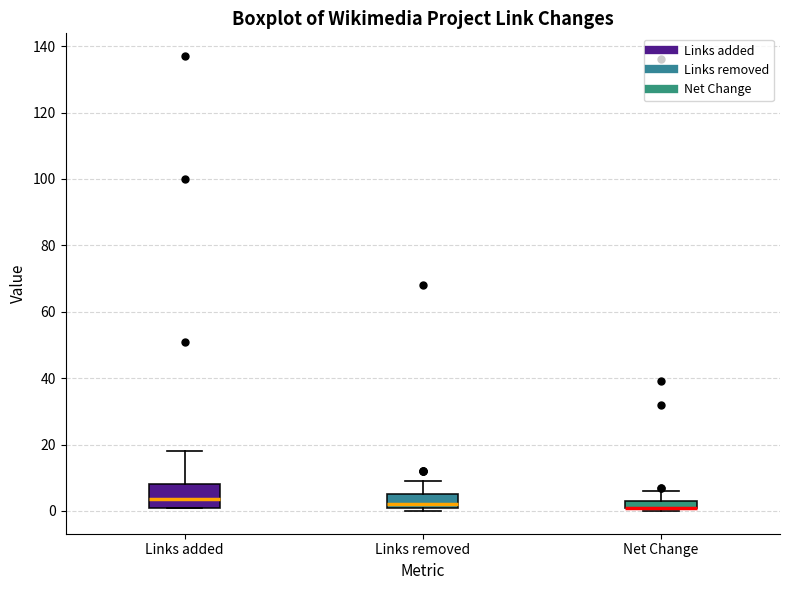

Comparing the boxes themselves (not the whiskers), which one is the tallest?

Links added